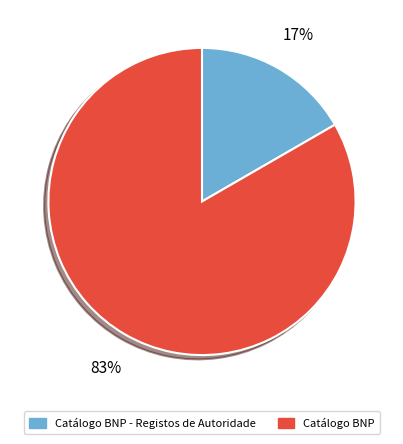

Is it true that Catálogo BNP - Registos de Autoridade is 17% of the pie?

True